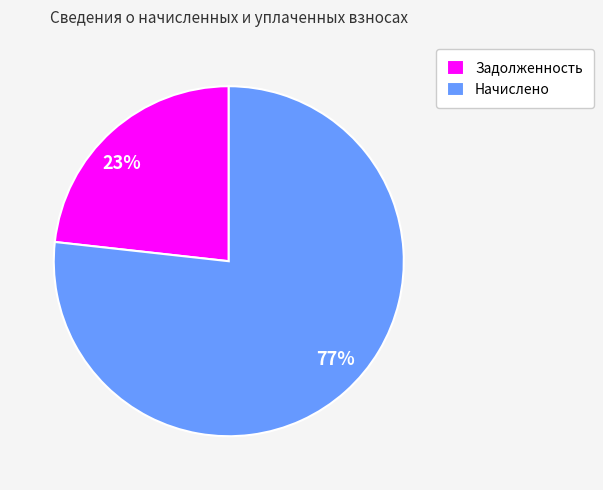

Rank the categories by value from lowest to highest.

Задолженность, Начислено